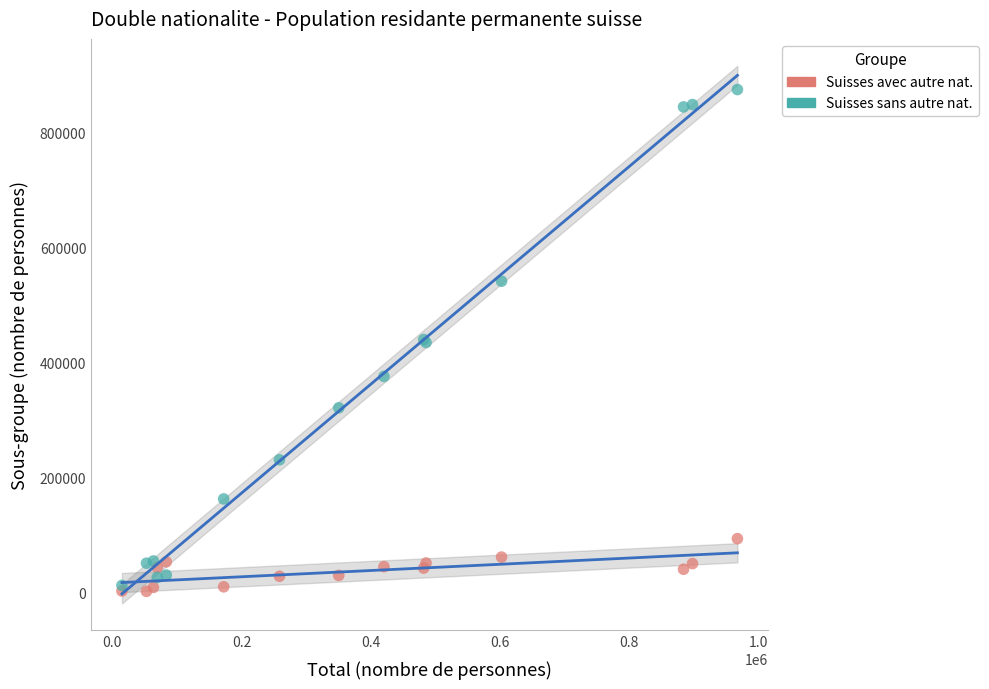

What are all the series names shown in the legend?

Suisses avec autre nat., Suisses sans autre nat.